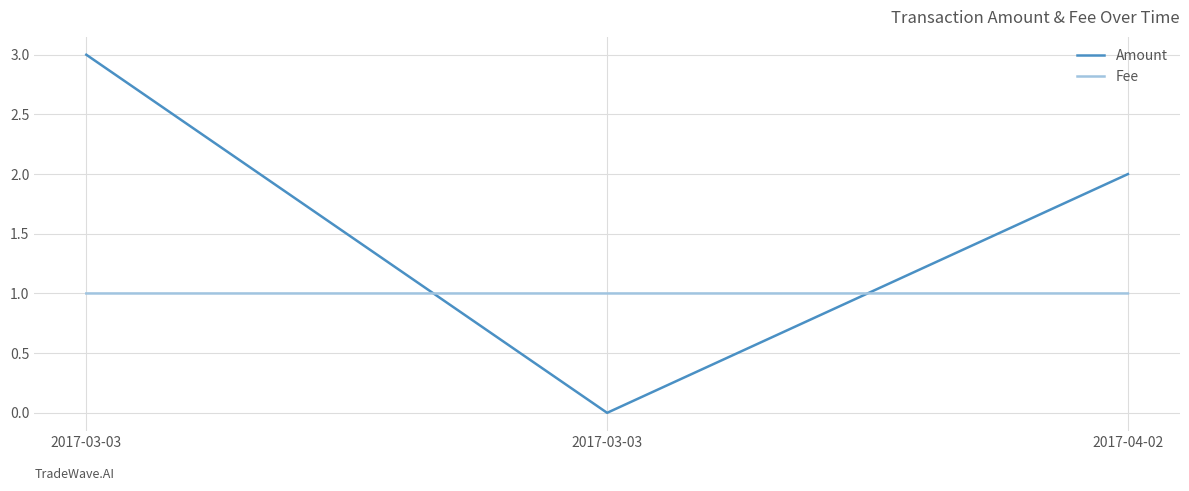

Count the number of data series in this chart.

2